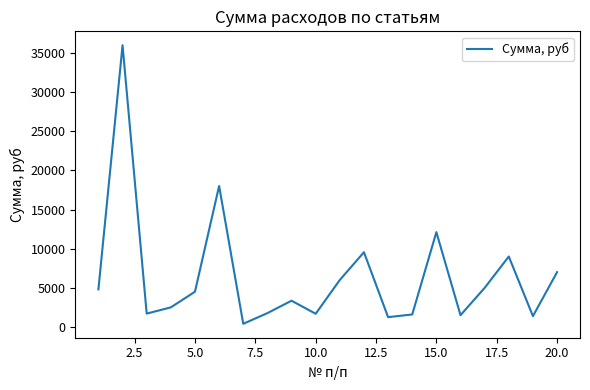

What is the difference between the maximum and minimum values?

35601